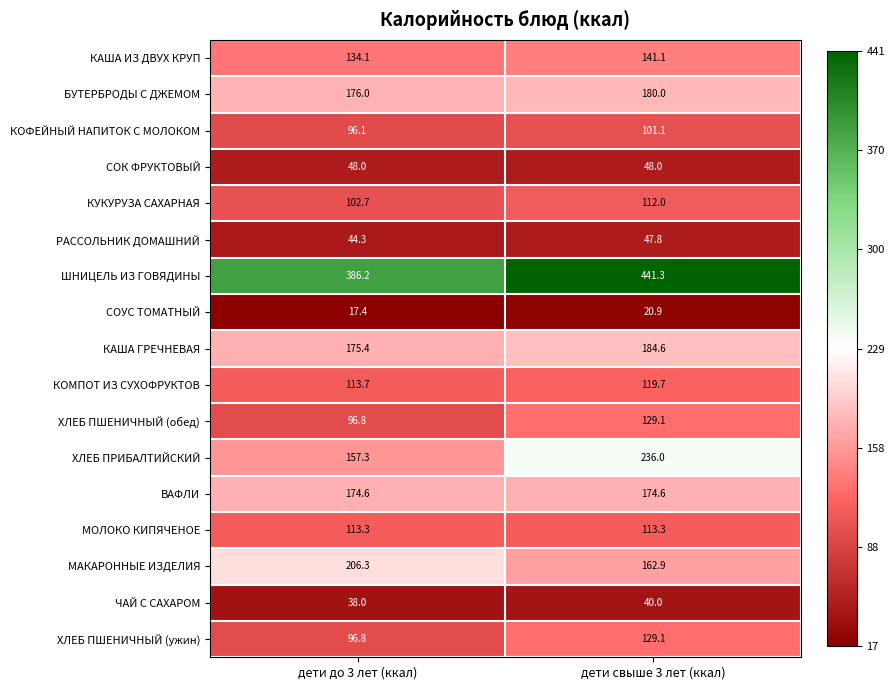

What is the average value of the МОЛОКО КИПЯЧЕНОЕ series?

113.3